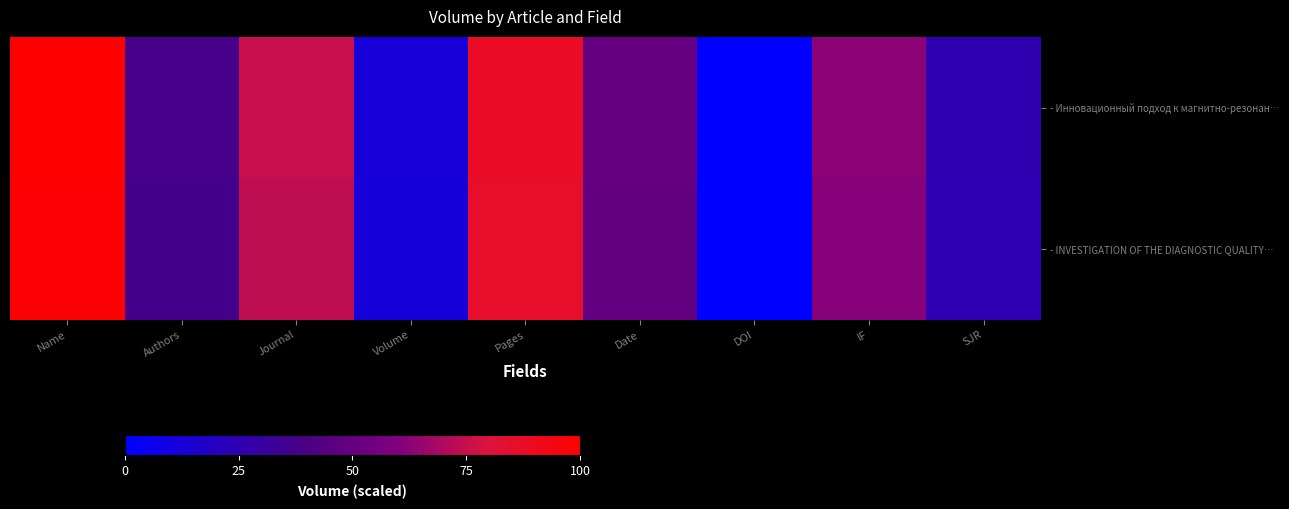

List the series in order of their overall mean, lowest first.

- INVESTIGATION OF THE DIAGNOSTIC QUALITY…, - Инновационный подход к магнитно-резонан…